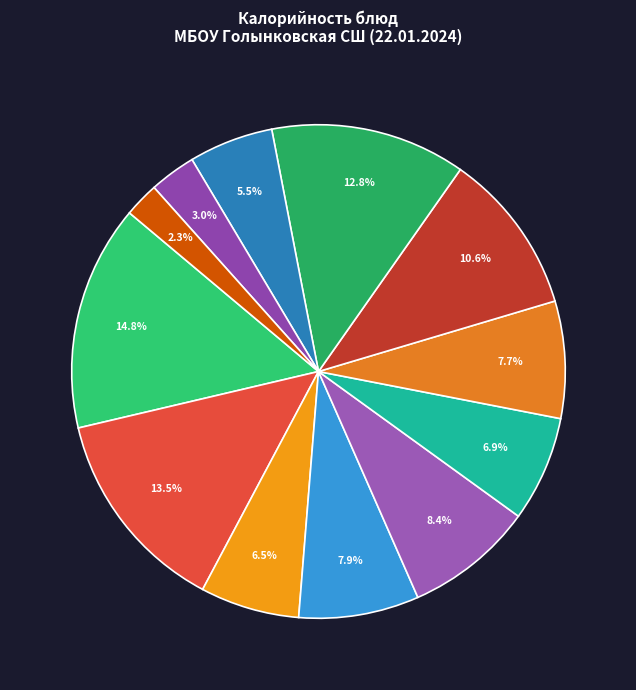

Count the number of slices in the pie.

12